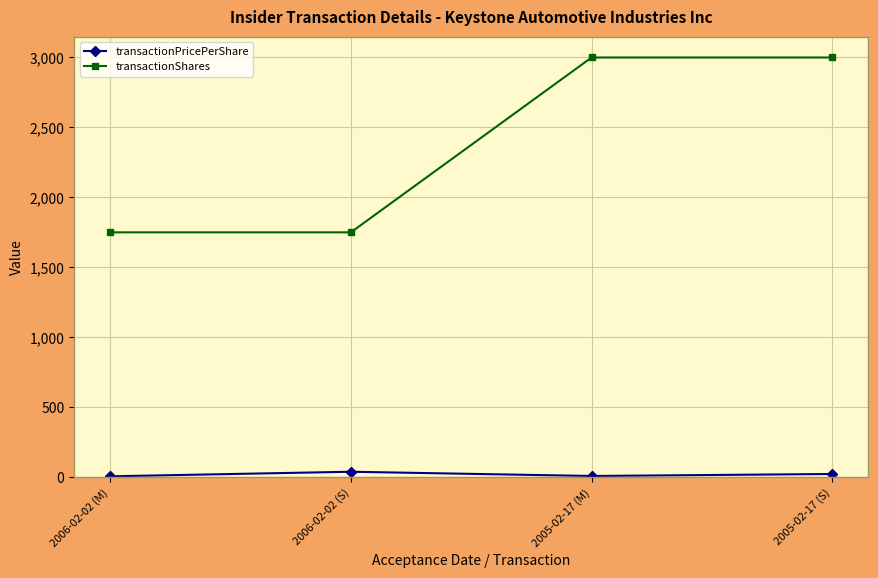

List the series in order of their peak value, lowest first.

transactionPricePerShare, transactionShares